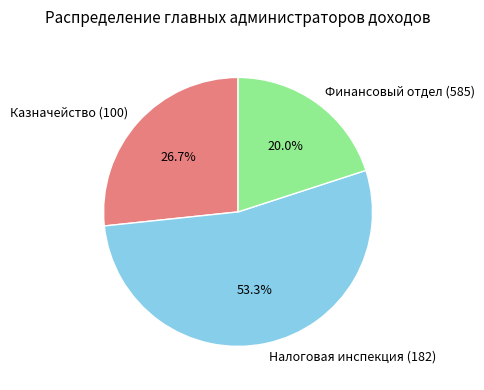

What is the majority slice?

Налоговая инспекция (182)